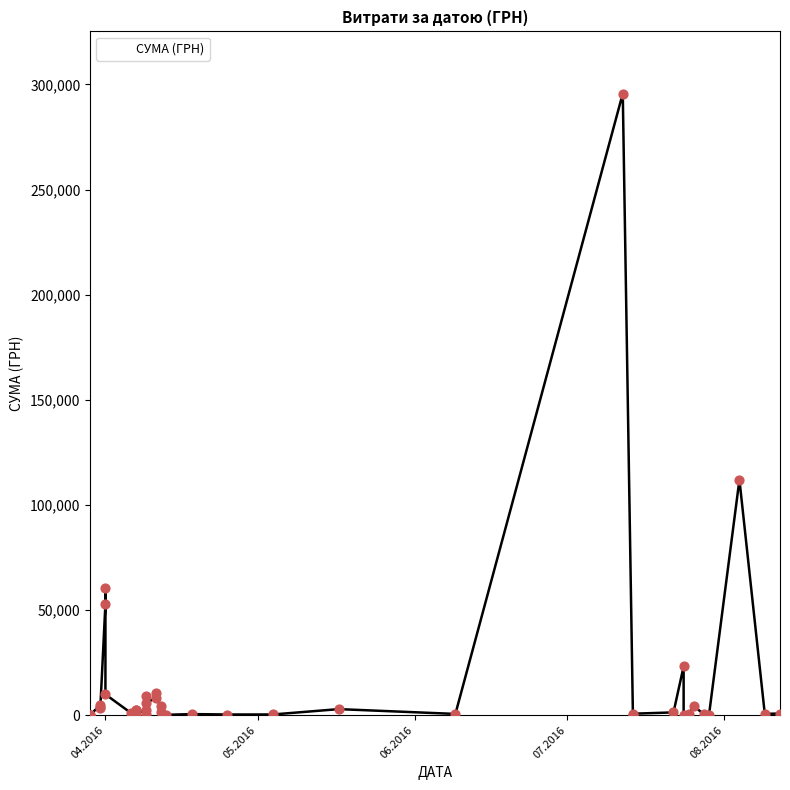

What is the change in value from 09.04.2016 to 29.03.2016?

-5622.3